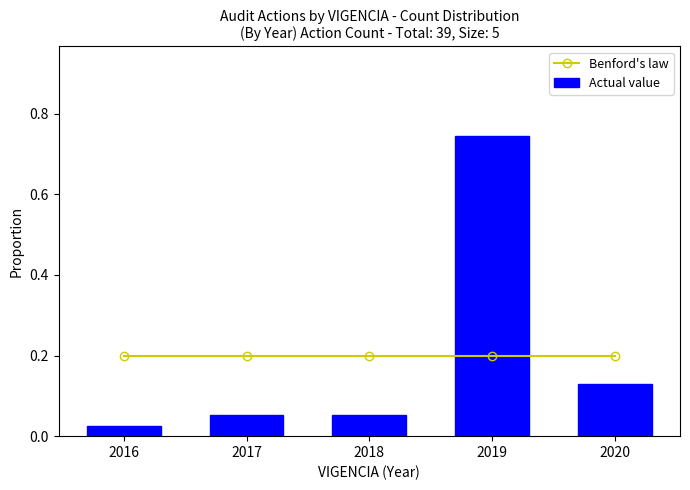

What is the spread (max minus min) of values at 2018?

0.1